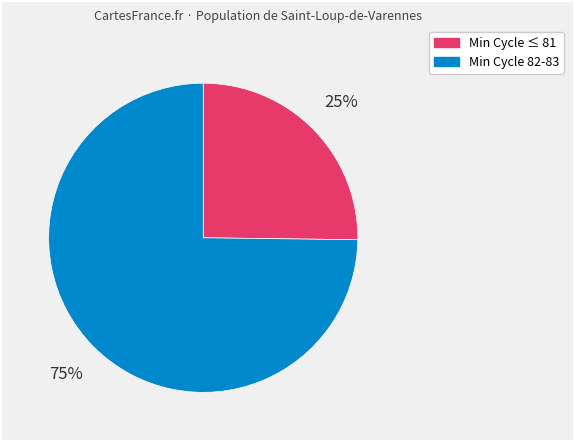

Count the number of slices in the pie.

2